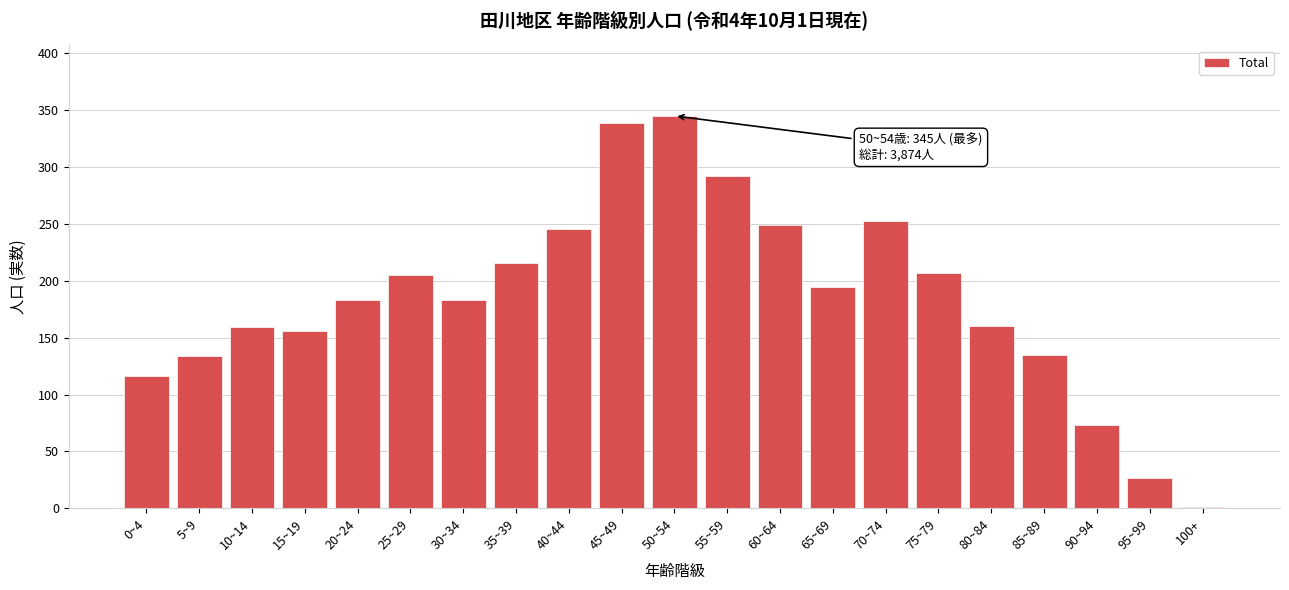

What is the ratio of the value at 20~24 to the value at 65~69?

0.9